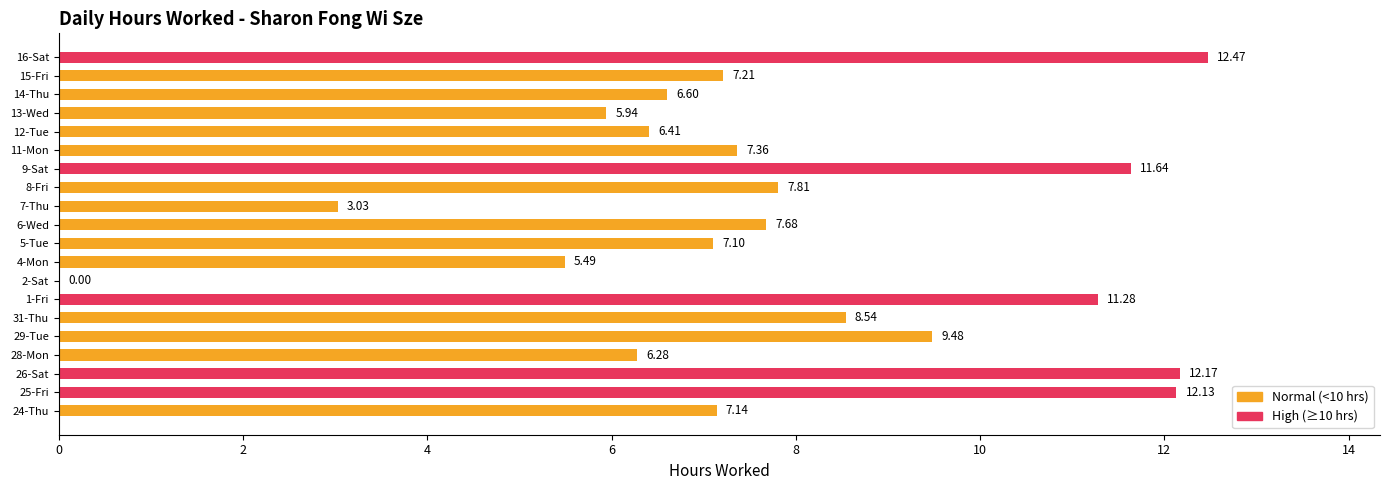

What is the sum of the values at 15-Fri and 4-Mon?

12.7